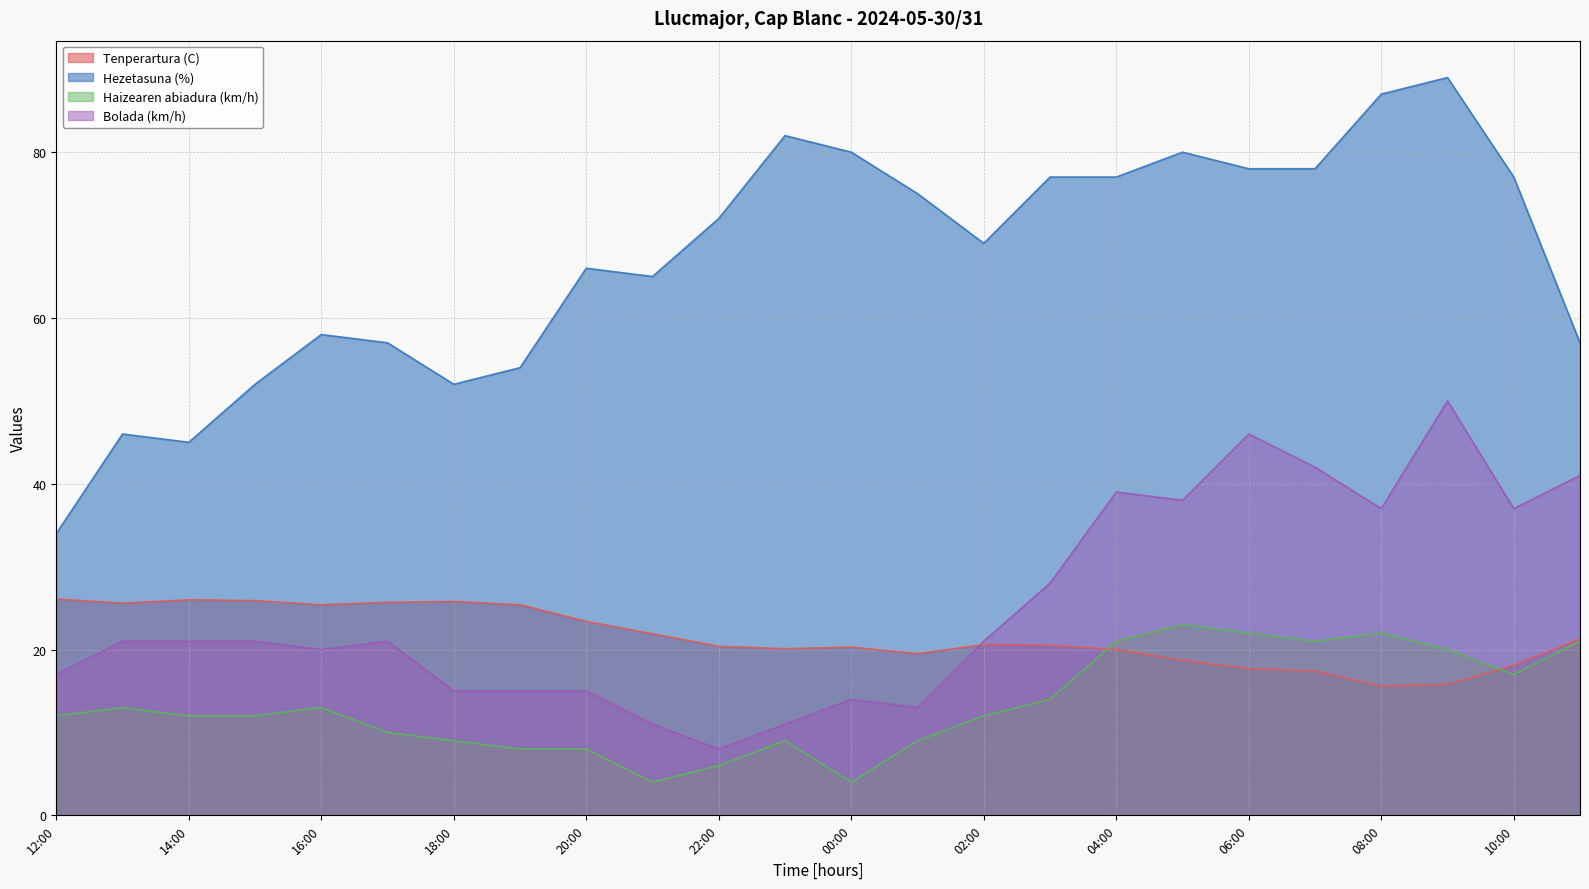

Reading left to right, extract all data points from this chart.

Tenperartura (C): 26.1	25.6	26.0	25.9	25.4	25.7	25.8	25.4	23.4	21.9	20.4	20.1	20.3	19.5	20.6	20.5	20.0	18.7	17.7	17.4	15.6	15.8	18.1	21.3
Hezetasuna (%): 34.0	46.0	45.0	52.0	58.0	57.0	52.0	54.0	66.0	65.0	72.0	82.0	80.0	75.0	69.0	77.0	77.0	80.0	78.0	78.0	87.0	89.0	77.0	57.0
Haizearen abiadura (km/h): 12.0	13.0	12.0	12.0	13.0	10.0	9.0	8.0	8.0	4.0	6.0	9.0	4.0	9.0	12.0	14.0	21.0	23.0	22.0	21.0	22.0	20.0	17.0	21.0
Bolada (km/h): 17.0	21.0	21.0	21.0	20.0	21.0	15.0	15.0	15.0	11.0	8.0	11.0	14.0	13.0	21.0	28.0	39.0	38.0	46.0	42.0	37.0	50.0	37.0	41.0